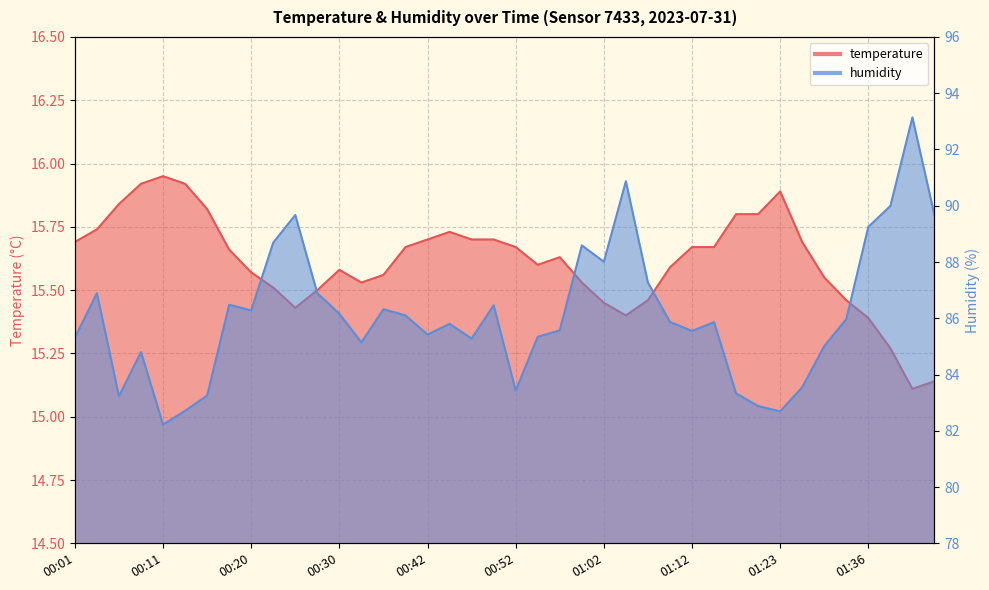

In humidity, how many points are higher than both neighbors (excluding endpoints)?

11